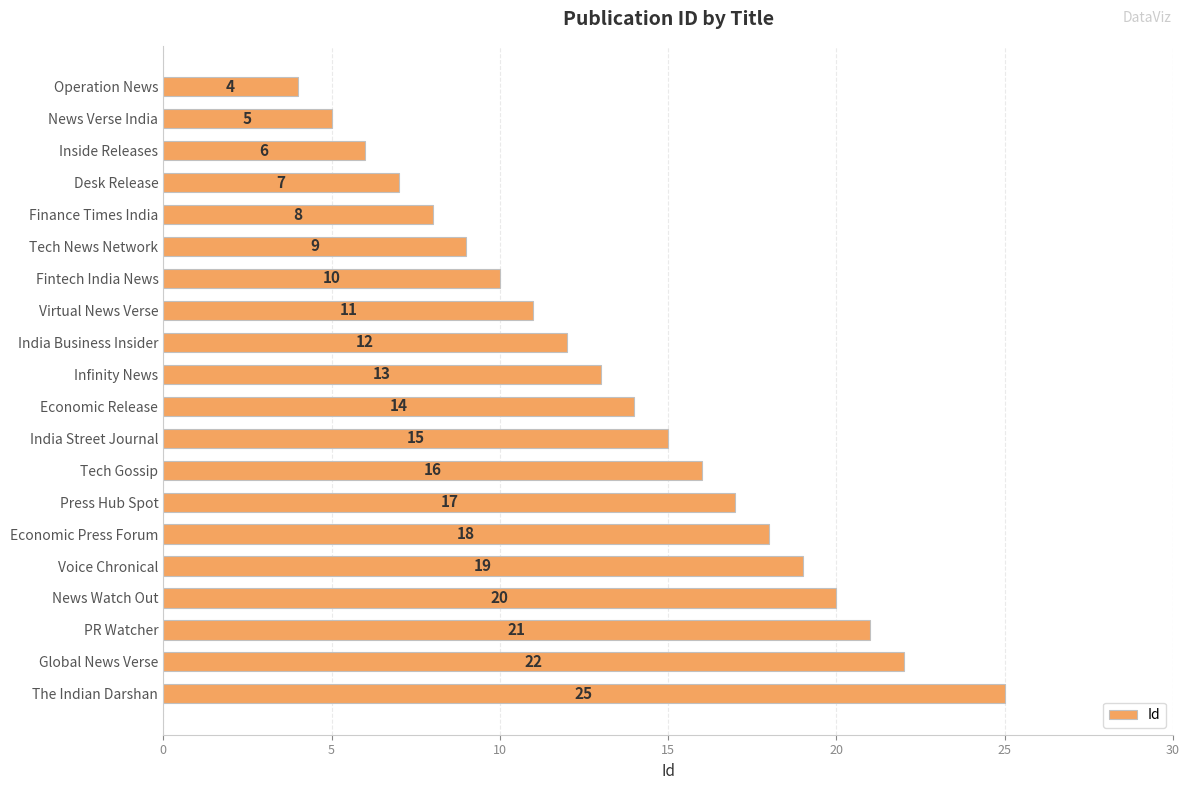

List the labels in order of value, largest first.

The Indian Darshan, Global News Verse, PR Watcher, News Watch Out, Voice Chronical, Economic Press Forum, Press Hub Spot, Tech Gossip, India Street Journal, Economic Release, Infinity News, India Business Insider, Virtual News Verse, Fintech India News, Tech News Network, Finance Times India, Desk Release, Inside Releases, News Verse India, Operation News